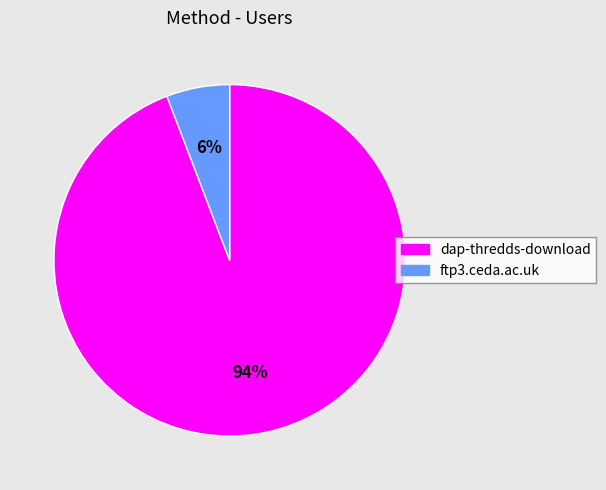

Which has a higher value, dap-thredds-download or ftp3.ceda.ac.uk?

dap-thredds-download